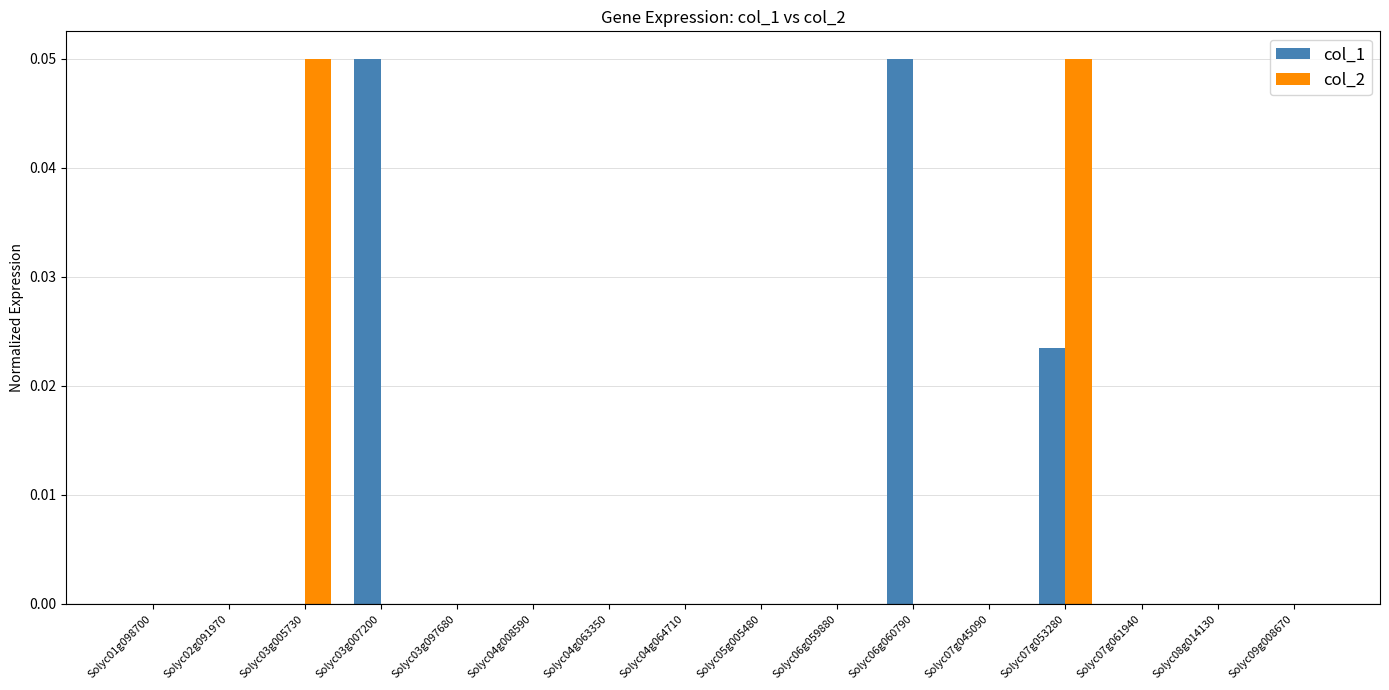

What are all the series names shown in the legend?

col_1, col_2